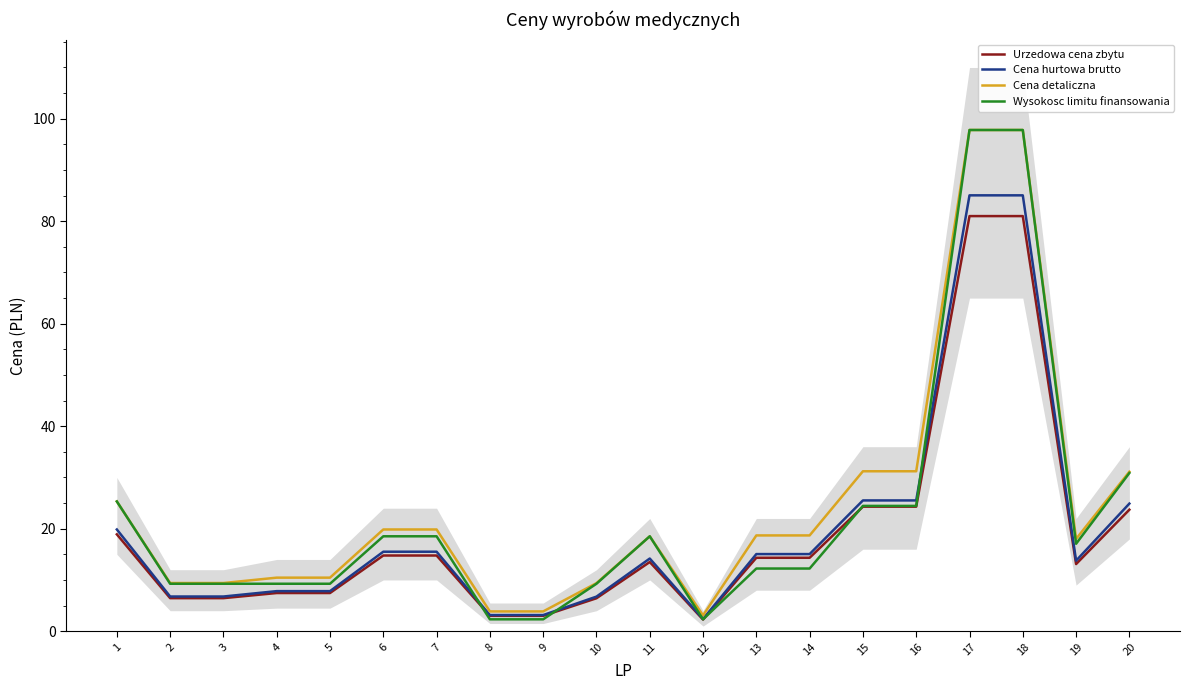

Is this an area chart (filled region under the line)?

No